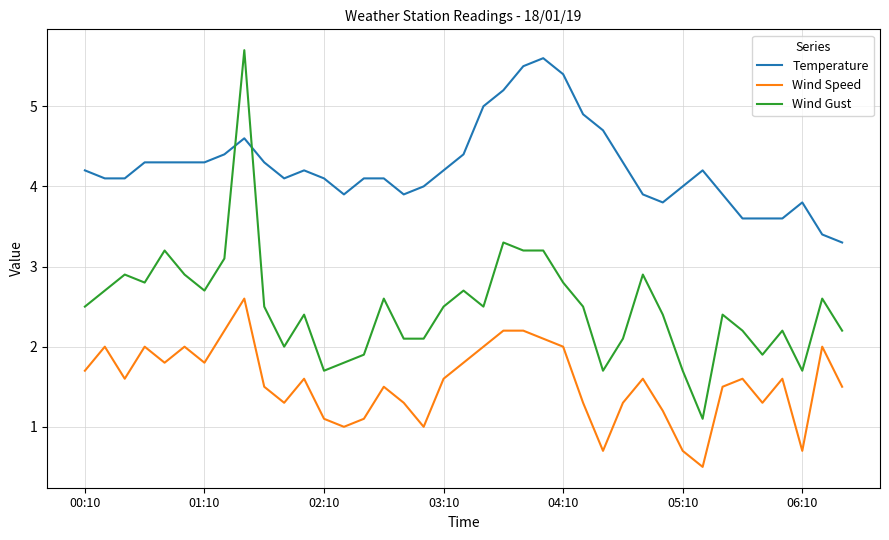

What is the difference between the maximum and minimum values in the Wind Speed series?

2.1